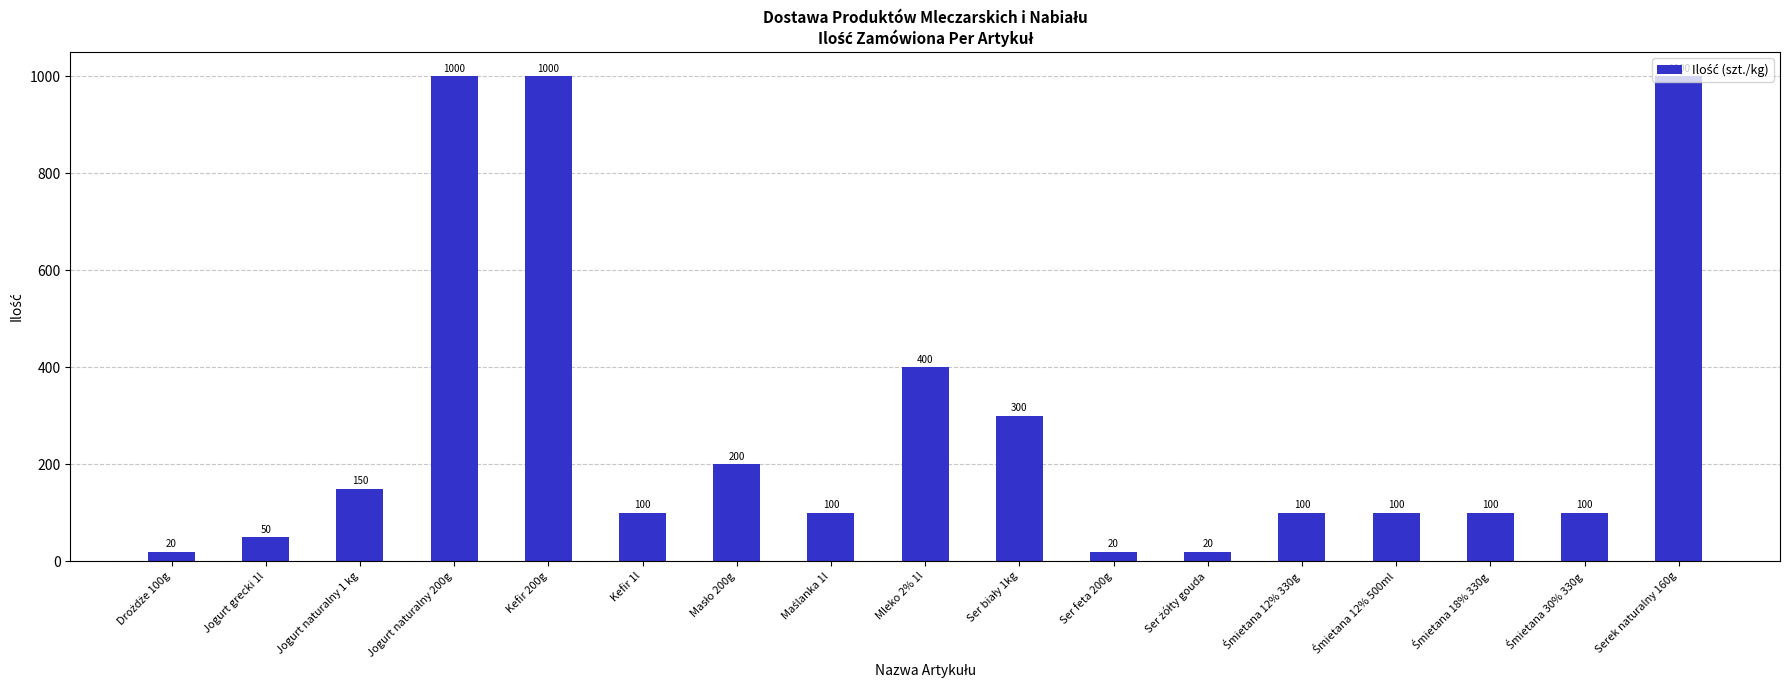

Where is the data nearest to the value 510?

Mleko 2% 1l